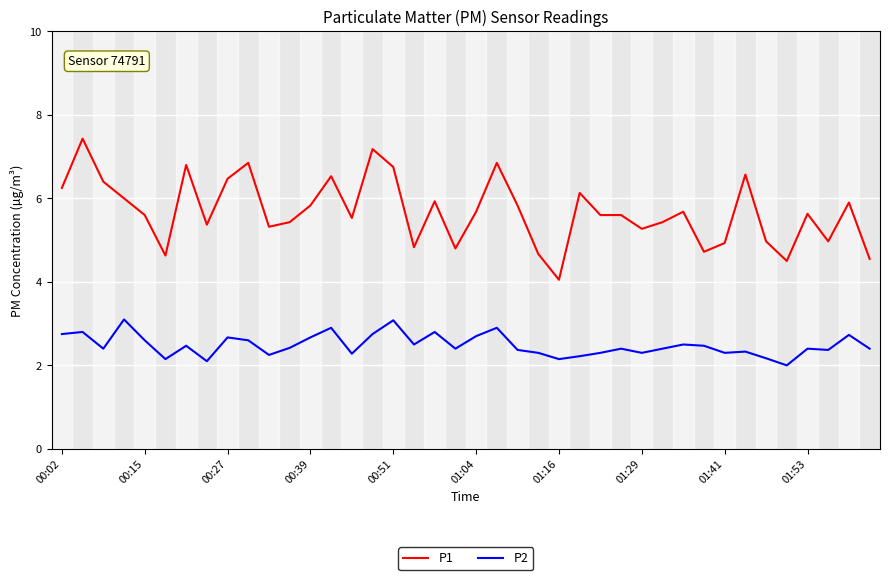

What are all the series names shown in the legend?

P1, P2